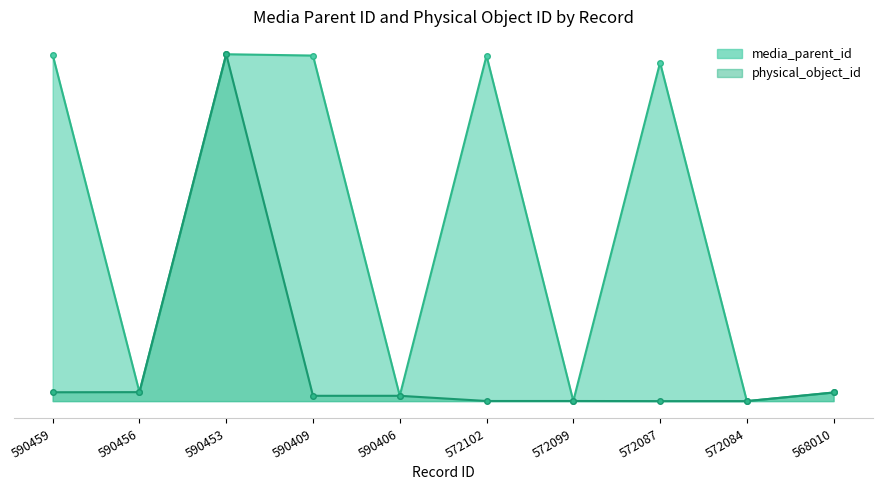

True or false: media_parent_id and physical_object_id cross at least once.

False